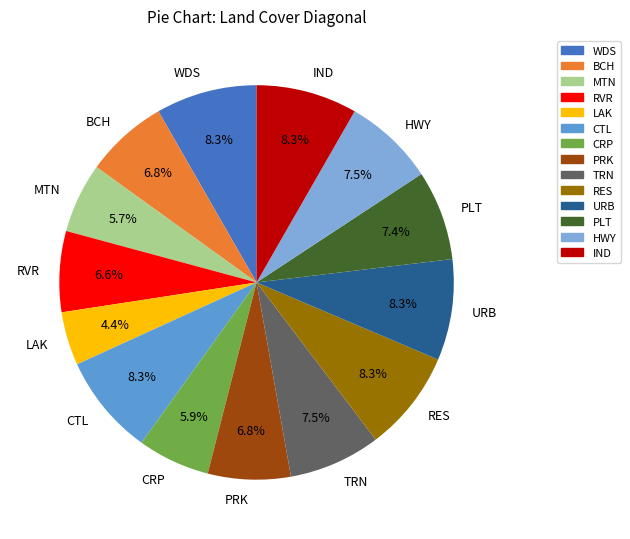

Count the number of slices in the pie.

14